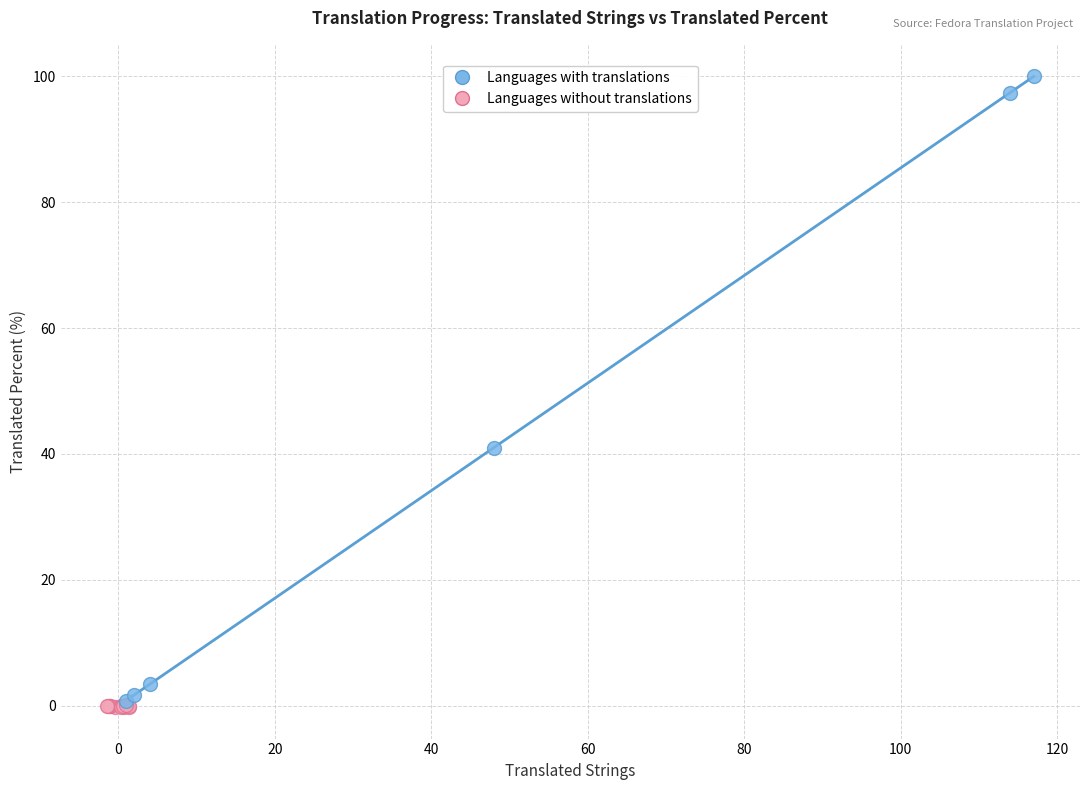

Which series contains the lowest Y value?

Languages without translations